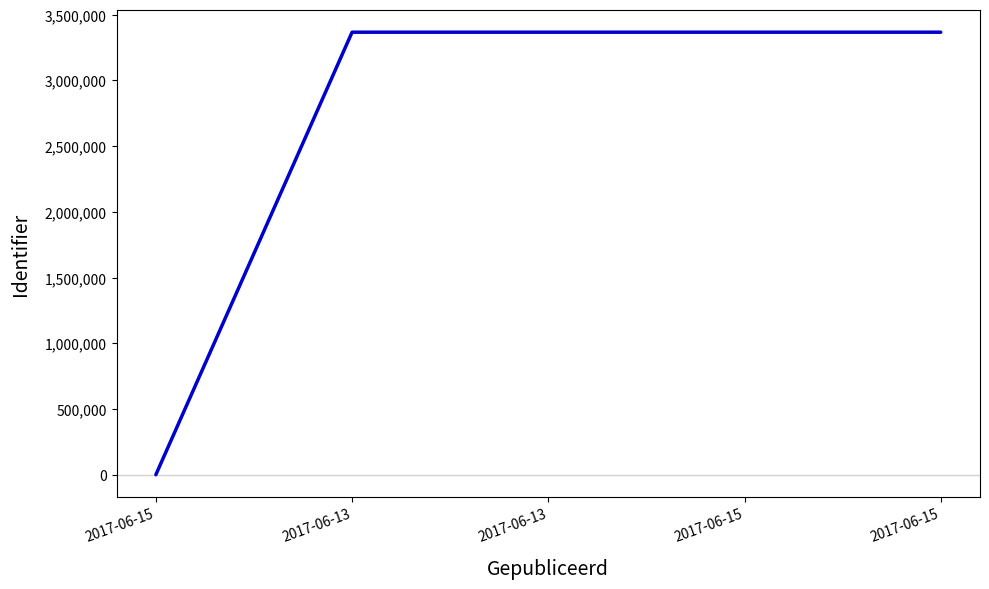

How many series are shown in this chart?

1